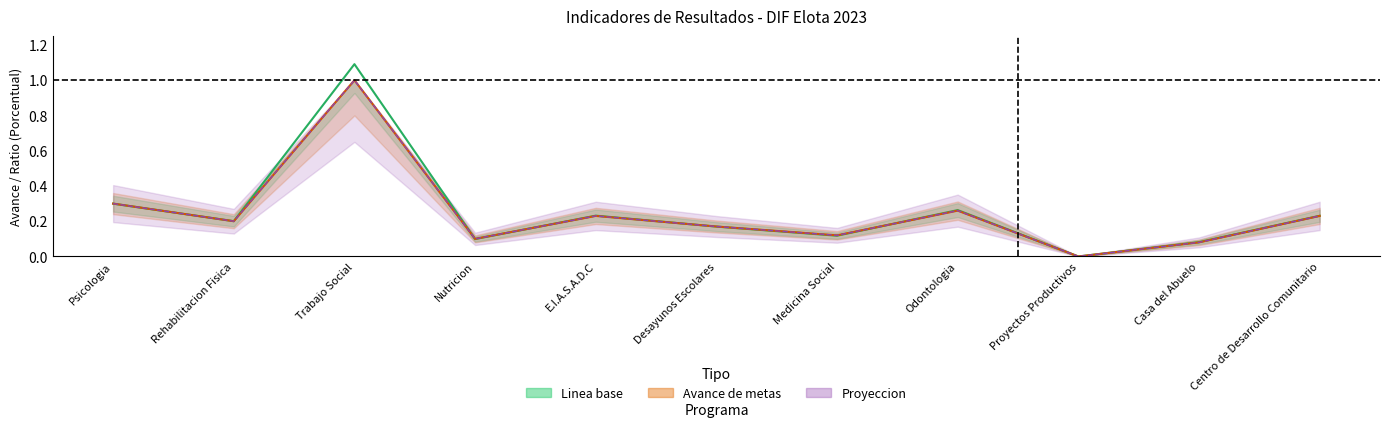

How many data points does each series have?

11